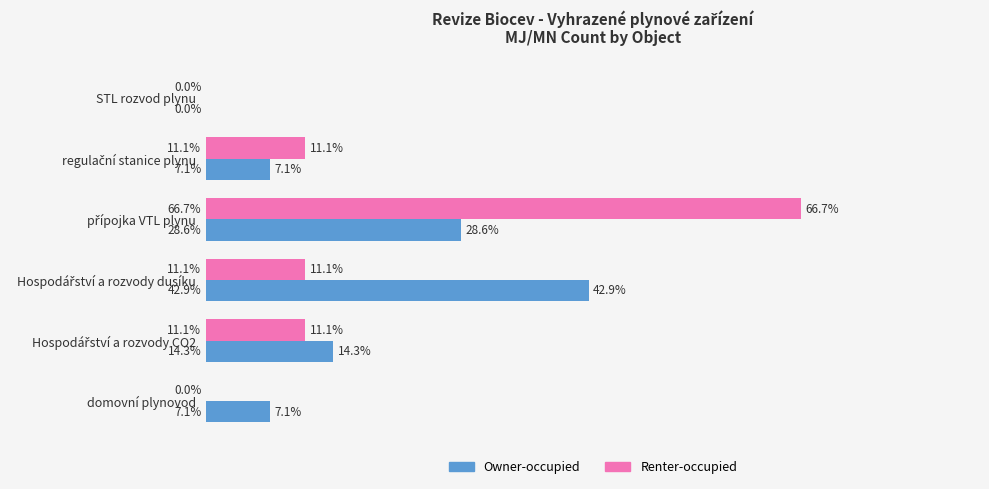

Reading right to left, list all the values displayed in this chart.

Owner-occupied: 7.1	14.3	42.9	28.6	7.1	0.0
Renter-occupied: 0.0	11.1	11.1	66.7	11.1	0.0